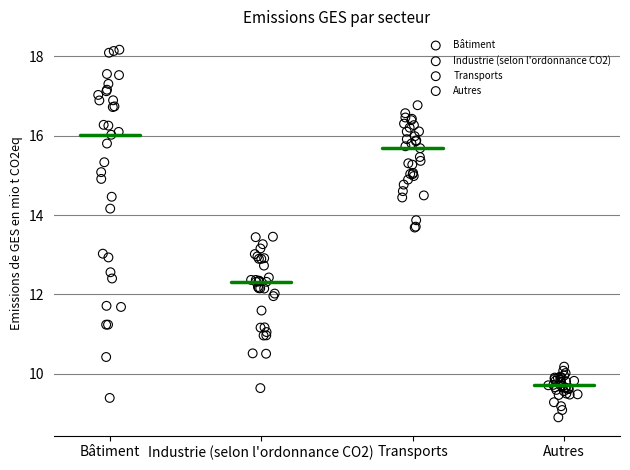

Which series contains the lowest Y value?

Autres